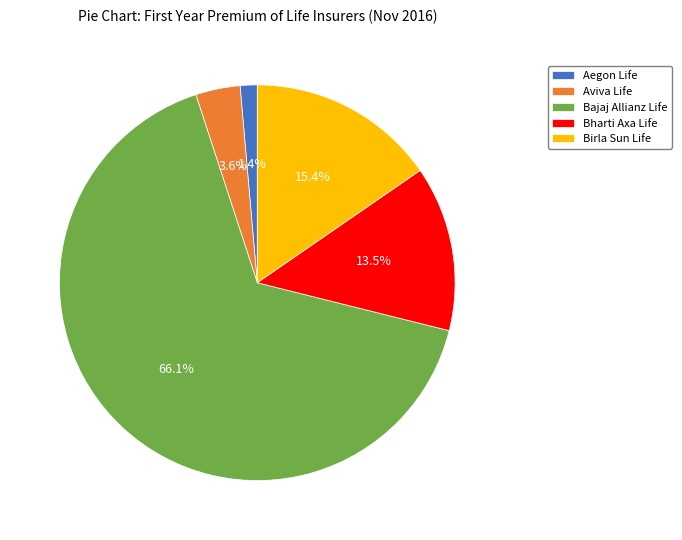

To the nearest percent, what is the average slice percentage?

20%